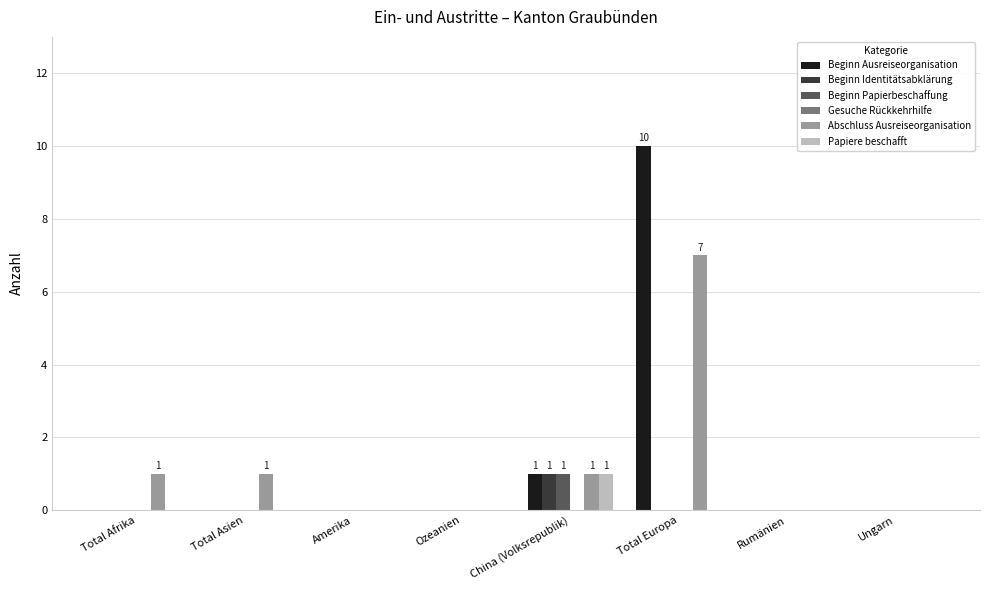

At which category is the sum across all series the highest?

Total Europa